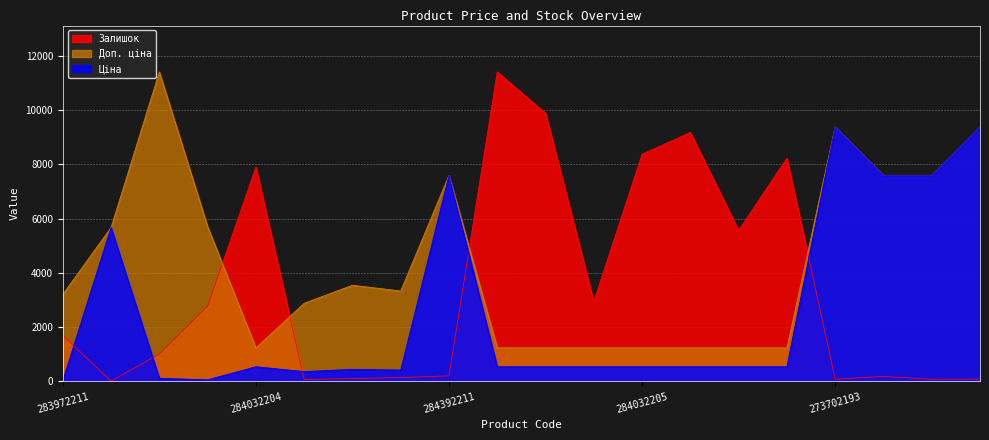

What are all the series names shown in the legend?

Залишок, Доп. ціна, Ціна